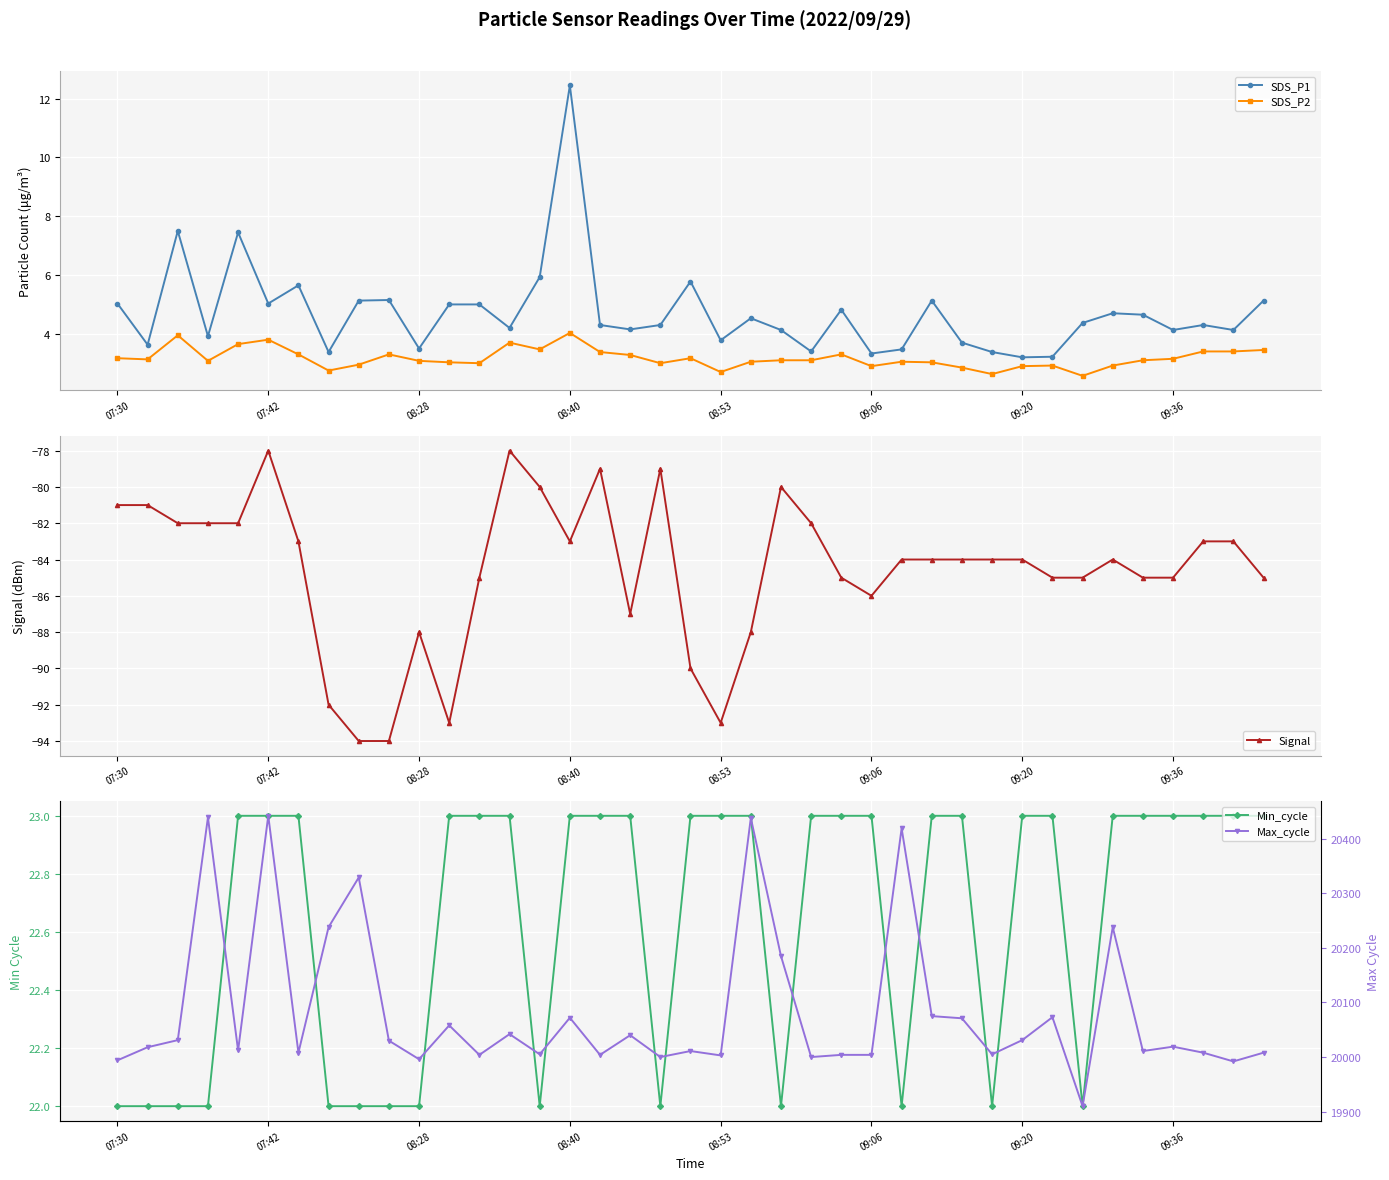

What position from the left is 9?

10